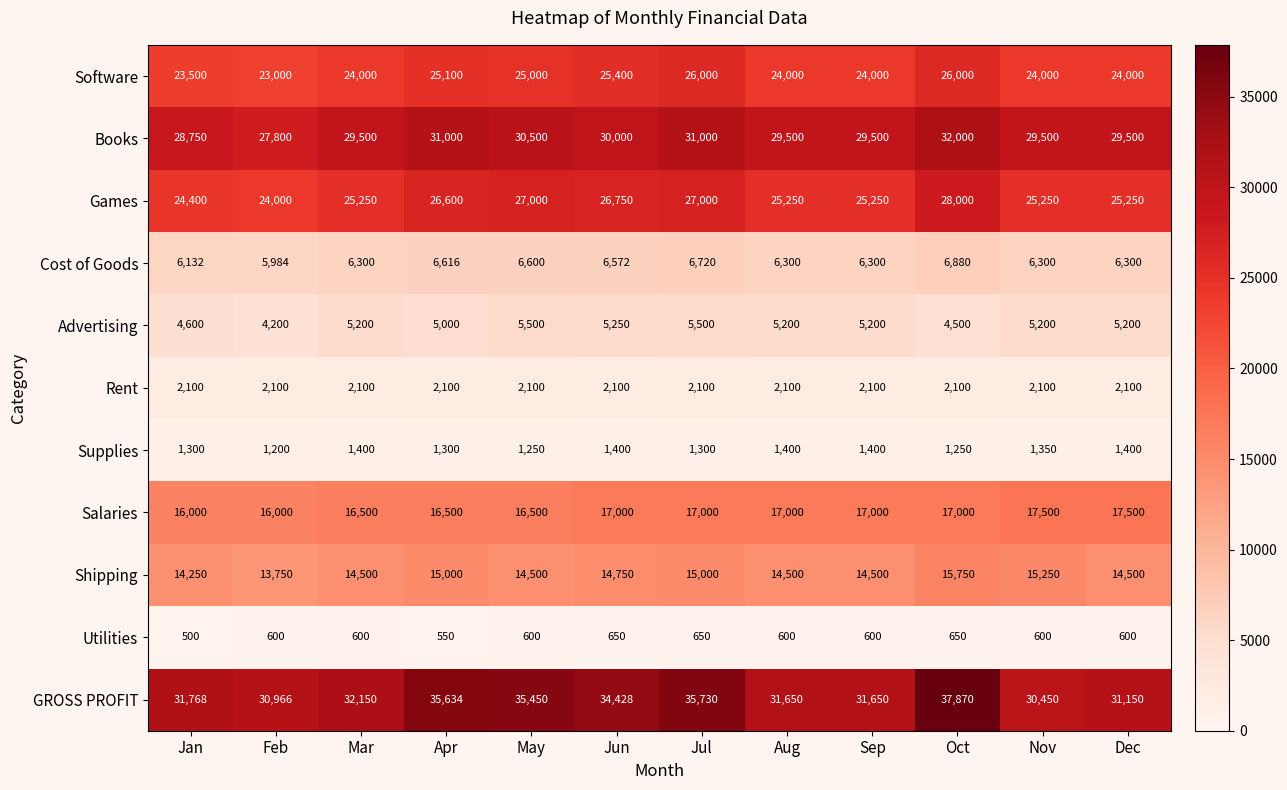

True or false: Rent has a value of 2100 at Jun.

True